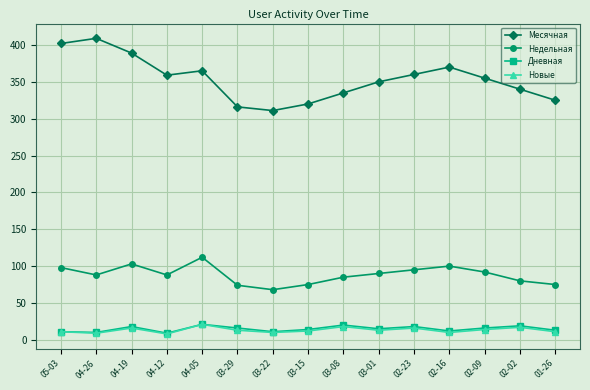

What is the label of the 13th point from the right?

04-19